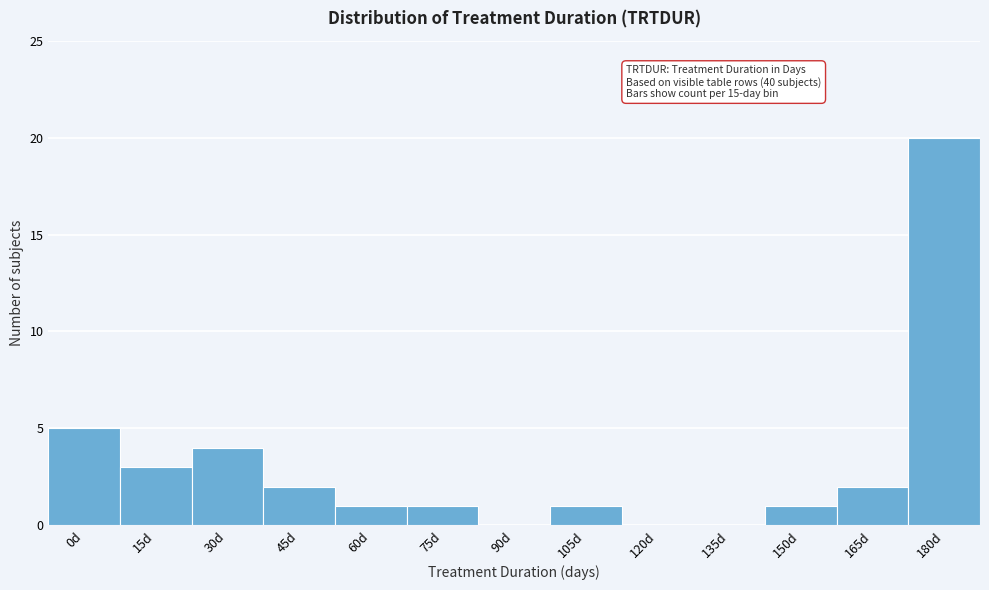

Reading right to left, list all the values displayed in this chart.

180d=20	165d=2	150d=1	135d=0	120d=0	105d=1	90d=0	75d=1	60d=1	45d=2	30d=4	15d=3	0d=5